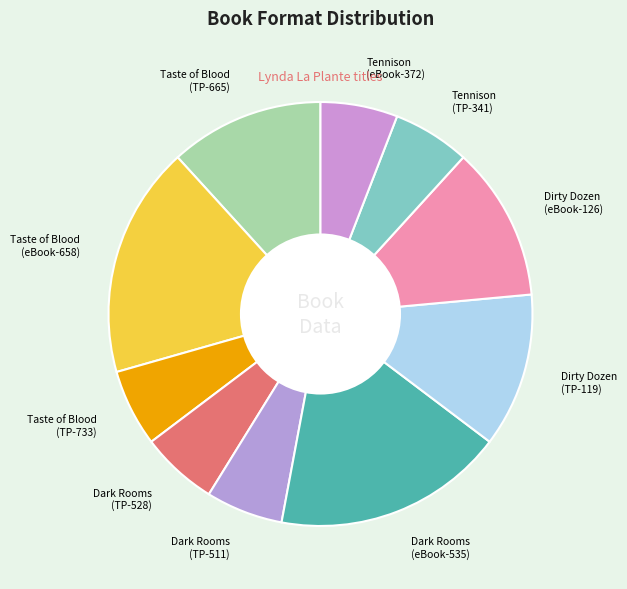

Which has a higher value, Taste of Blood (TP-665) or Dark Rooms (TP-528)?

Taste of Blood (TP-665)